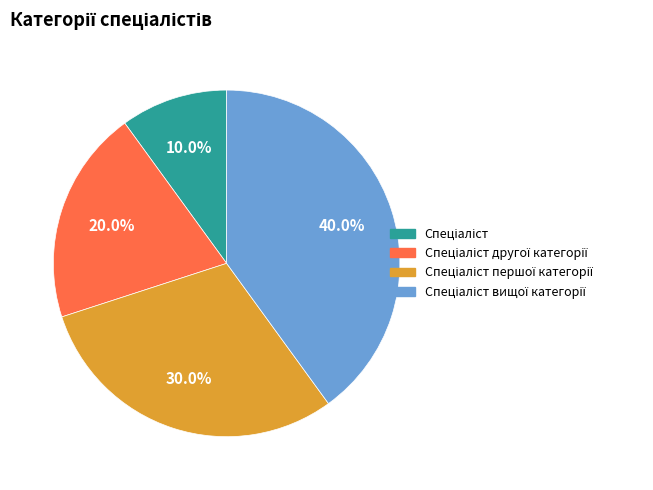

Does any single category account for the majority?

No